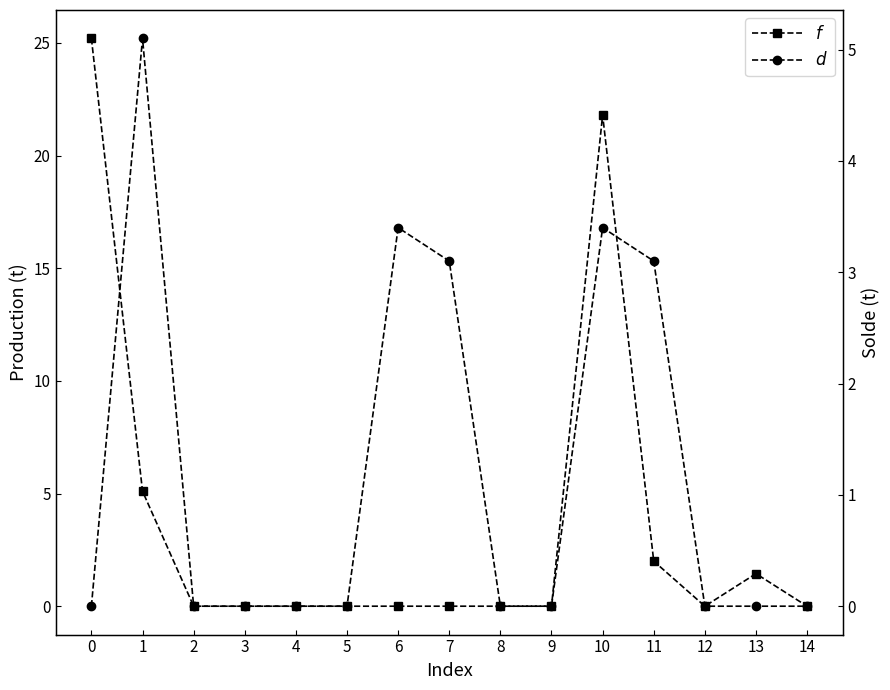

Is the value of $f$ at 8 greater than the value of $d$ at 4?

No